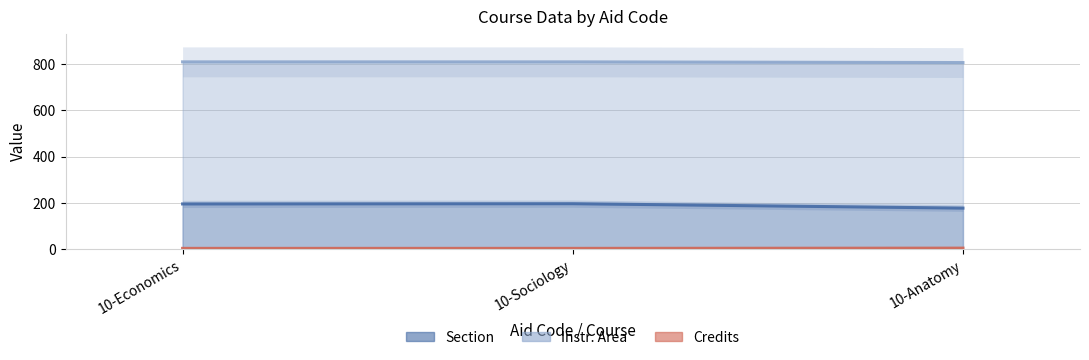

List the series in order of their overall mean, highest first.

Instr. Area, Section, Credits